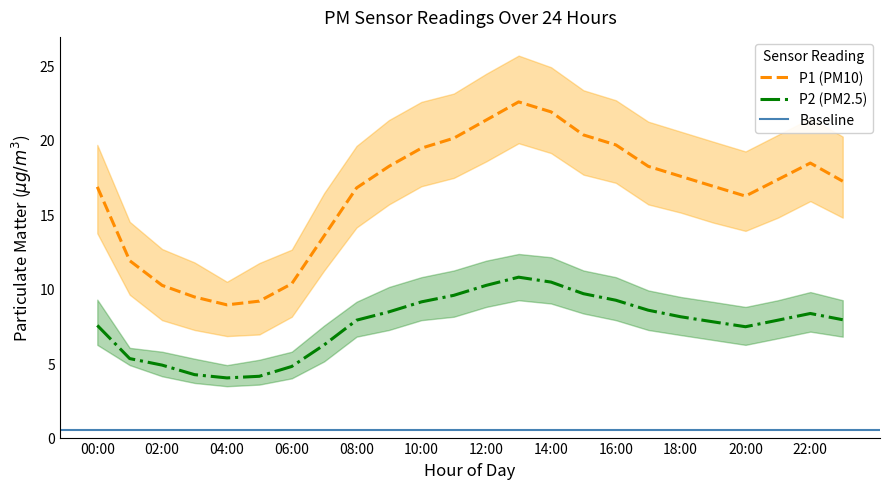

At which label does P2 first exceed 7?

00:00